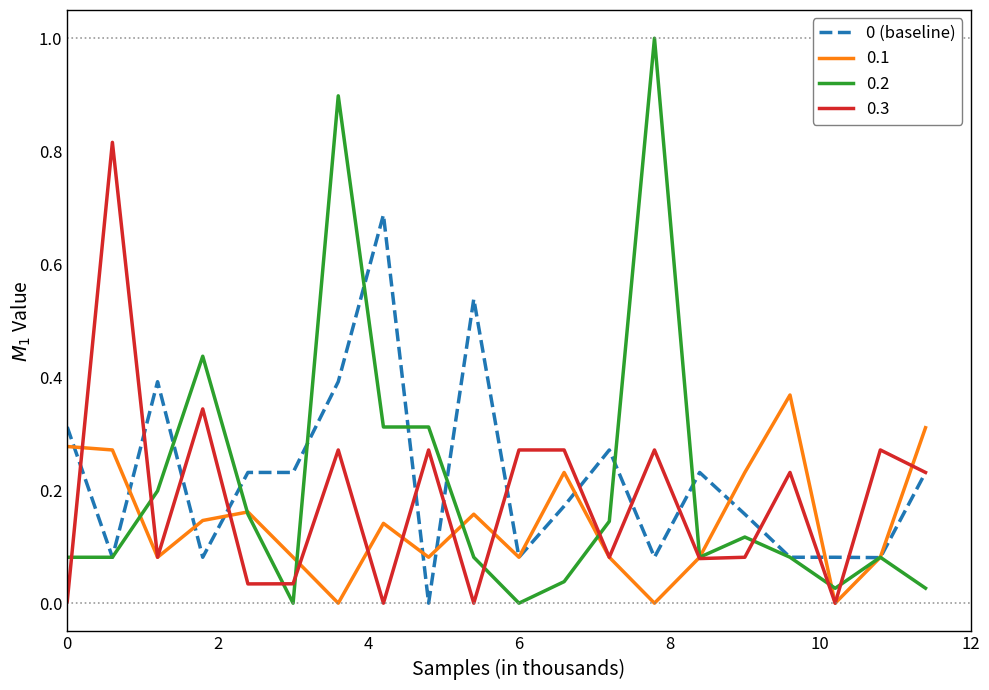

What is the maximum value shown in the chart?

1.0